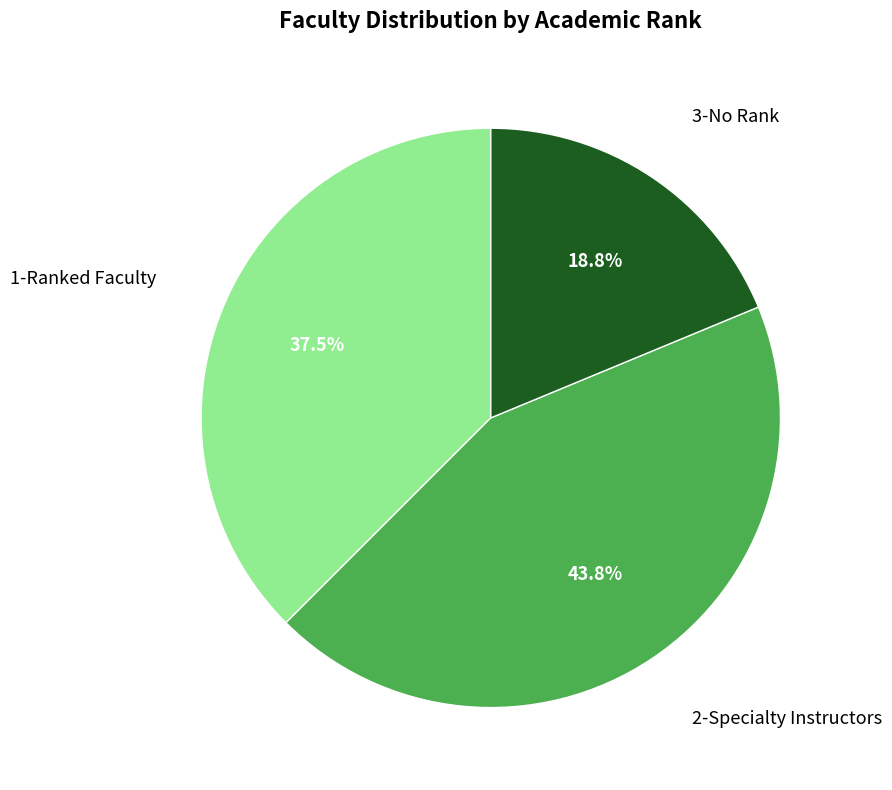

Is there any slice that represents more than half of the pie?

No